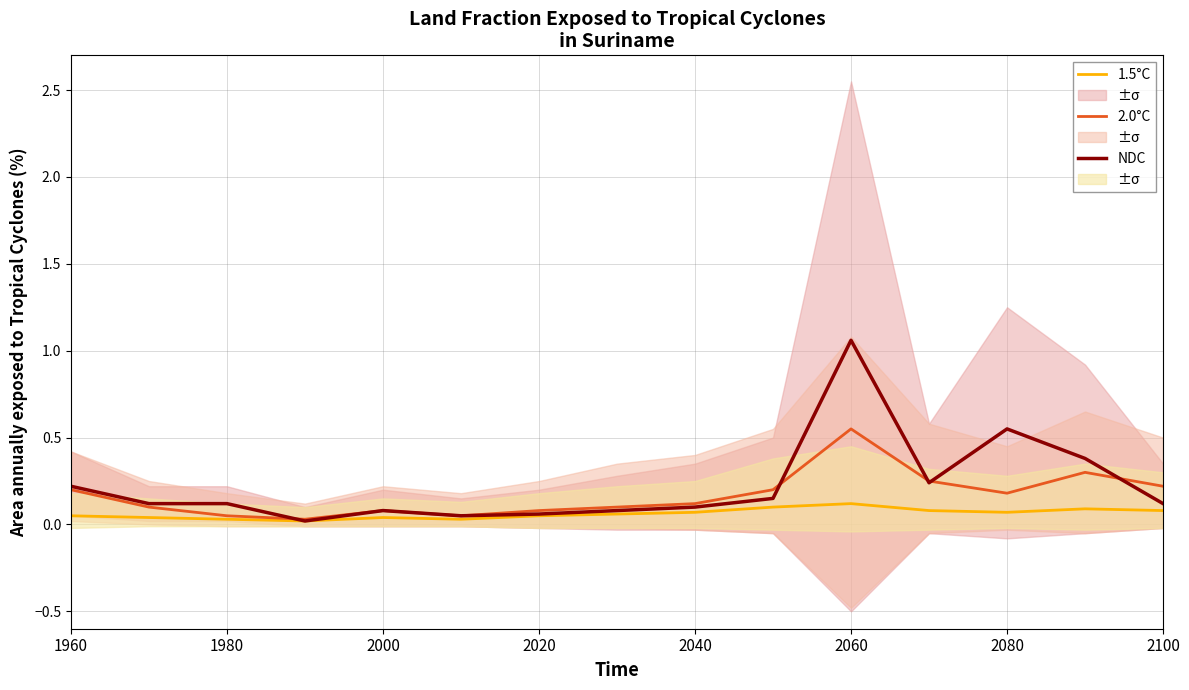

Is this an area chart (filled region under the line)?

No